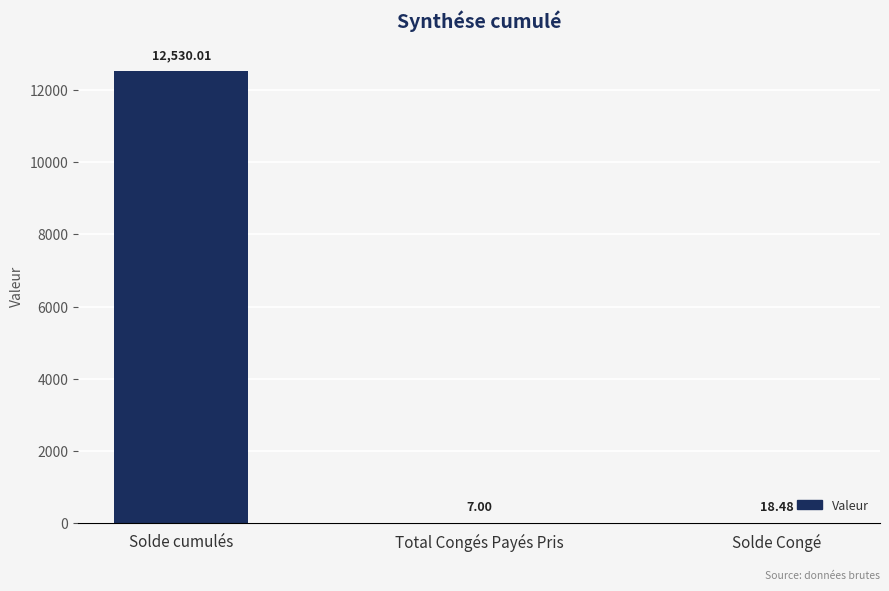

At which label does the data first exceed 18?

Solde cumulés